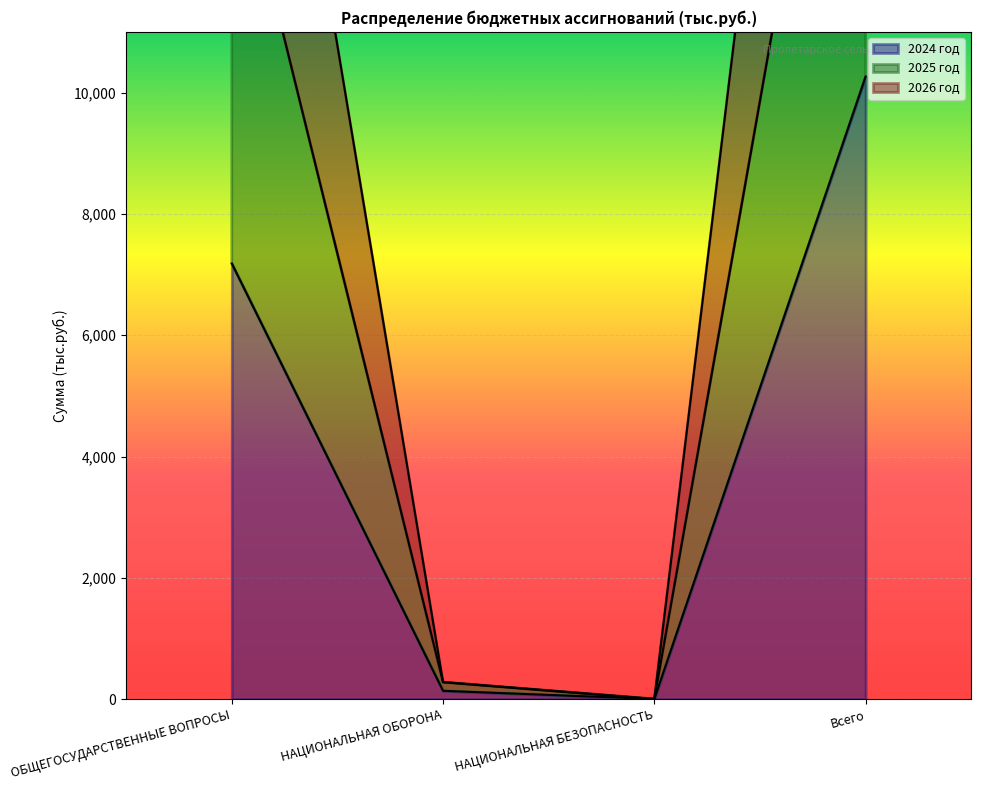

What is the average value of the 2024 год series?

4396.4